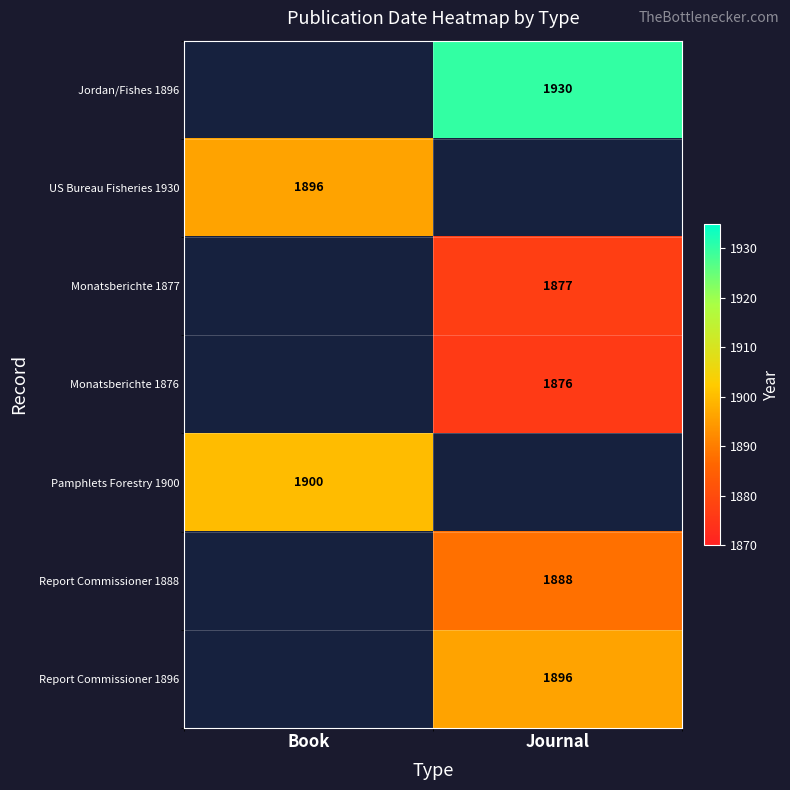

The value of Monatsberichte 1877 at Journal is 1209. True or false?

False